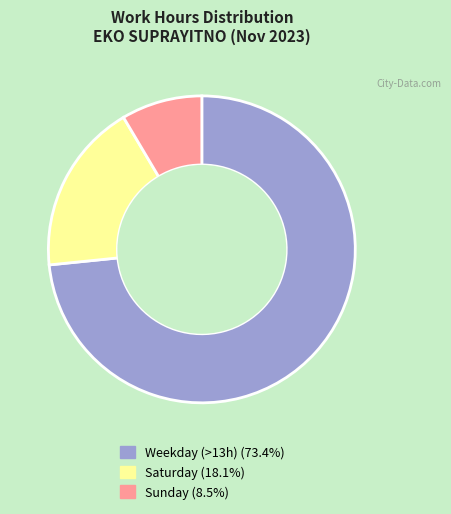

Does any single category account for the majority?

Yes